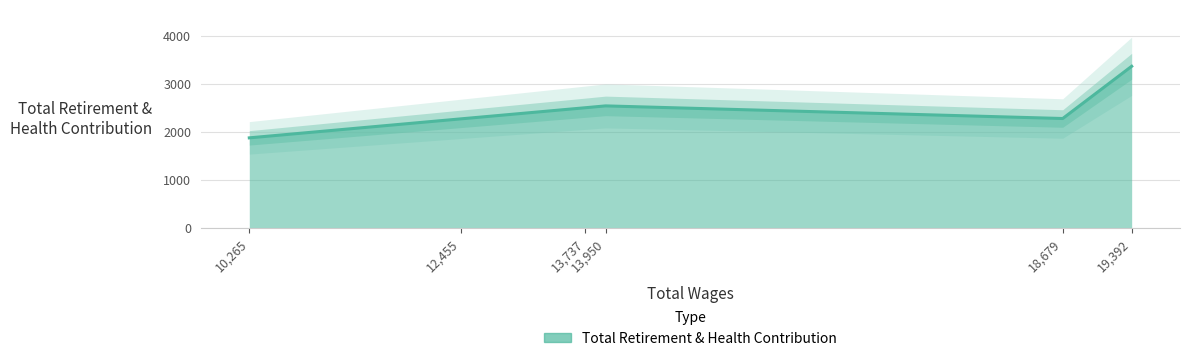

List the labels in order of value, smallest first.

10,265, 12,455, 18,679, 13,737, 13,950, 19,392